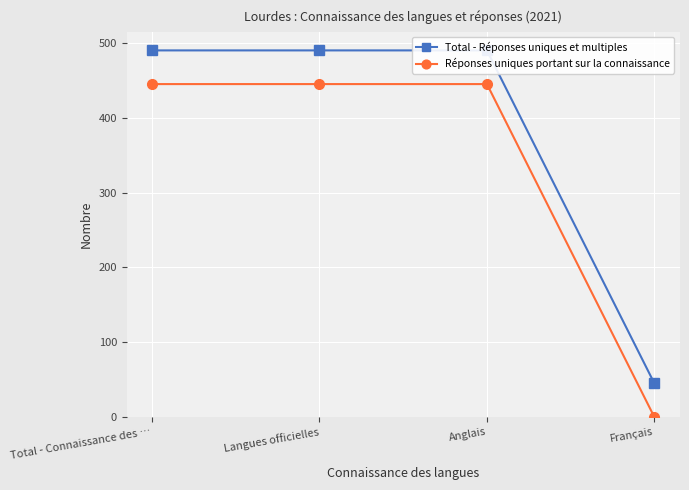

What is the value of the Total - Réponses uniques et multiples point at the 3rd from the left?

490